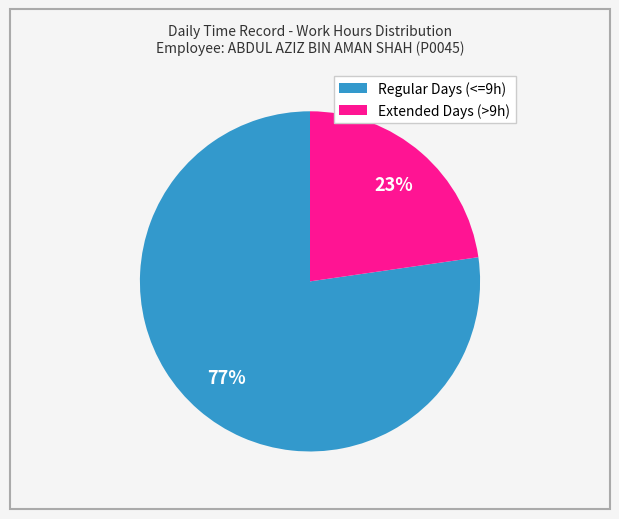

How many slices are in this pie chart?

2